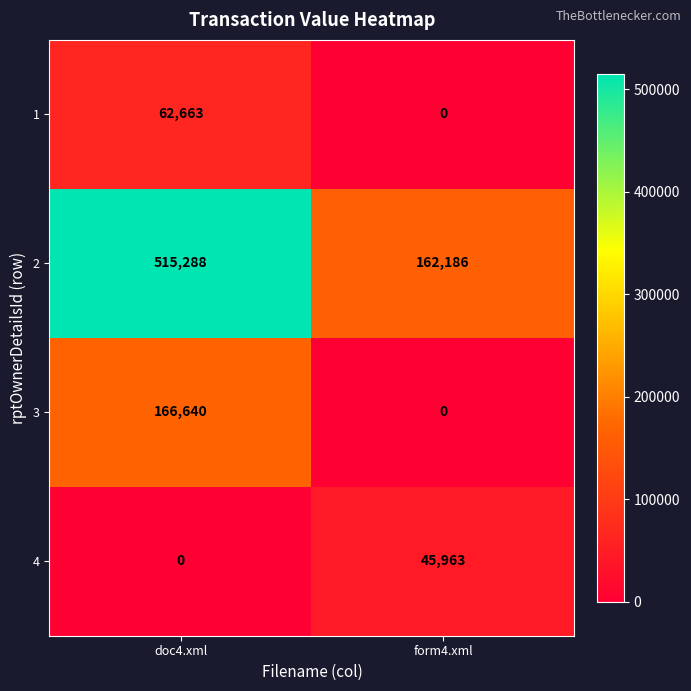

What is the average value of the 2 series?

338737